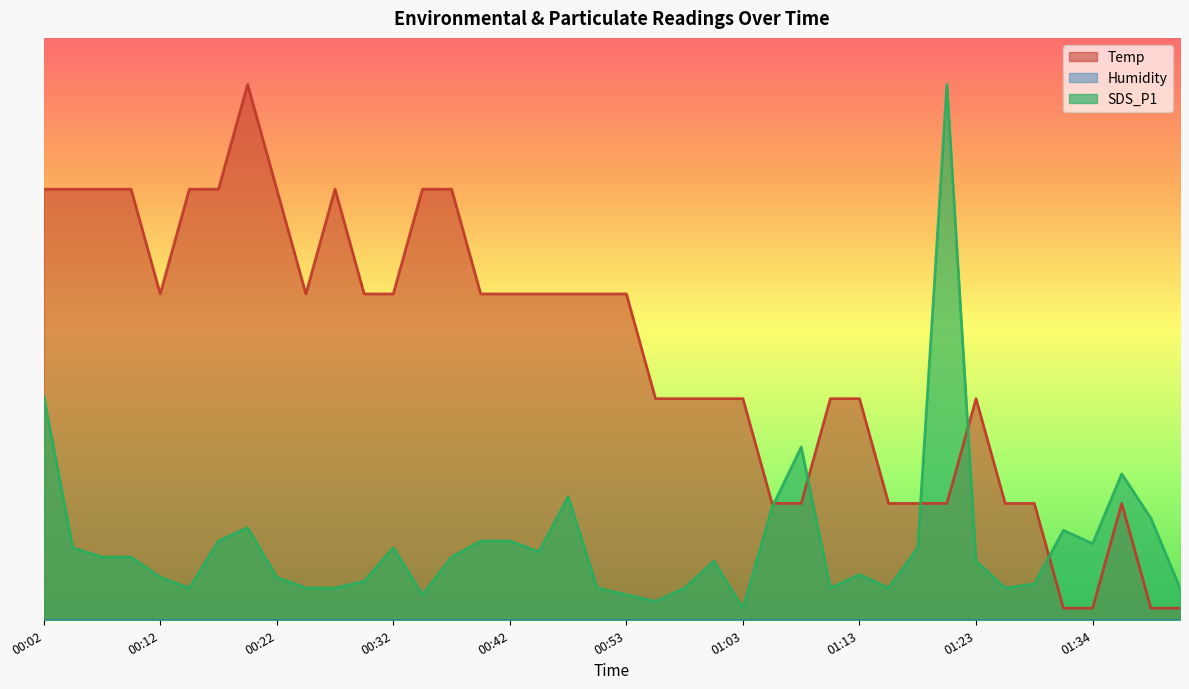

Reading left to right, what are all the values shown in this chart?

Temp: 3.7	3.7	3.7	3.7	2.8	3.7	3.7	4.6	3.7	2.8	3.7	2.8	2.8	3.7	3.7	2.8	2.8	2.8	2.8	2.8	2.8	1.9	1.9	1.9	1.9	1.0	1.0	1.9	1.9	1.0	1.0	1.0	1.9	1.0	1.0	0.1	0.1	1.0	0.1	0.1
SDS_P1: 1.9	0.6	0.5	0.5	0.4	0.3	0.7	0.8	0.4	0.3	0.3	0.3	0.6	0.2	0.5	0.7	0.7	0.6	1.1	0.3	0.2	0.2	0.3	0.5	0.1	1.0	1.5	0.3	0.4	0.3	0.6	4.6	0.5	0.3	0.3	0.8	0.7	1.3	0.9	0.3